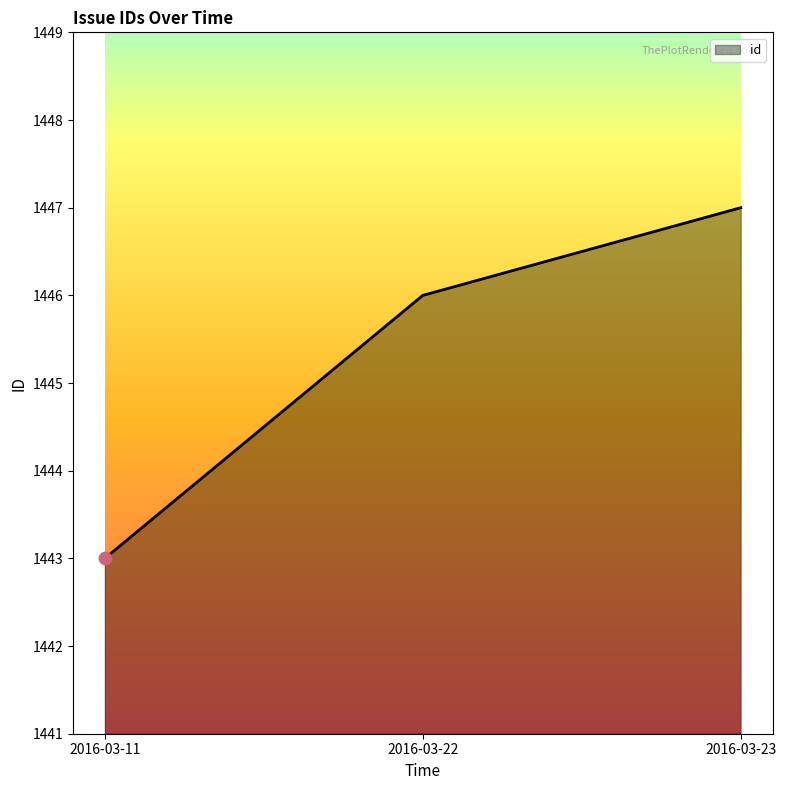

Which has a higher value, 2016-03-22 or 2016-03-11?

2016-03-22